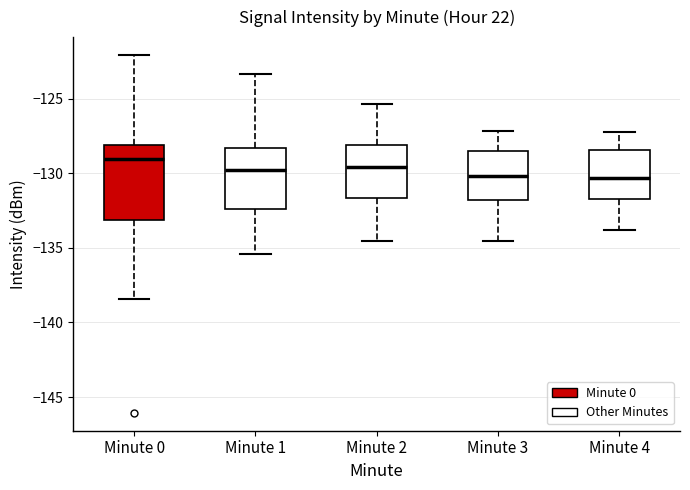

Reading left to right, read every box against the y-axis: the position of its median line, the range the box covers, and the ends of its whiskers. The values are not printed on the chart, so give them approximately, as read against the axis.

Minute 0: median -129.0, box -133.0 to -128.0, whiskers -138.5 to -122.0
Minute 1: median -130.0, box -132.5 to -128.5, whiskers -135.5 to -123.5
Minute 2: median -129.5, box -131.5 to -128.0, whiskers -134.5 to -125.5
Minute 3: median -130.0, box -132.0 to -128.5, whiskers -134.5 to -127.0
Minute 4: median -130.5, box -131.5 to -128.5, whiskers -134.0 to -127.0